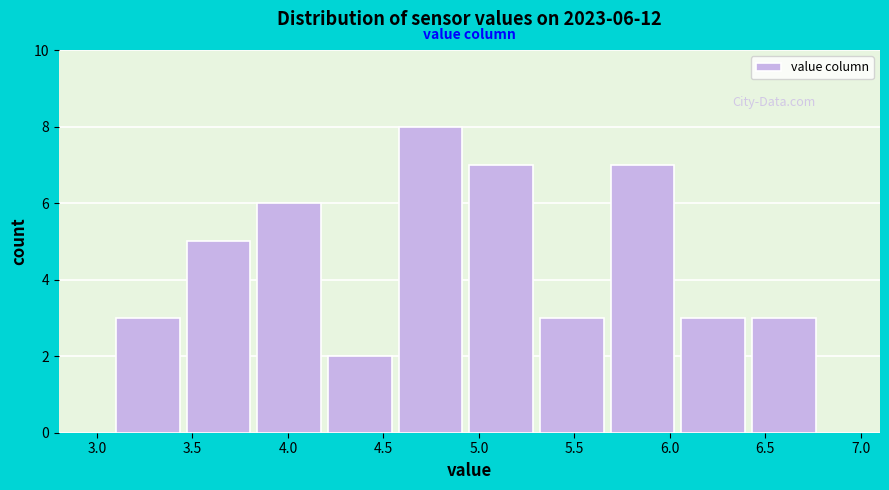

Over which range of the x-axis is the bar tallest?

4.58 to 4.95